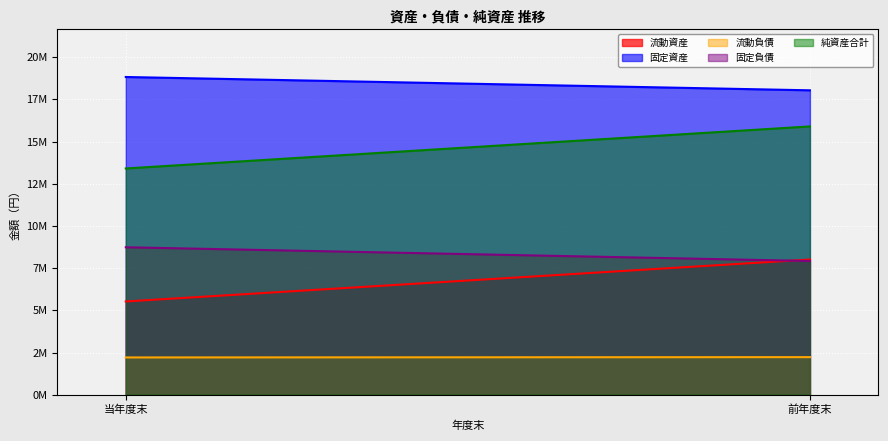

Is it true that 流動負債 equals 569015 at 前年度末?

False